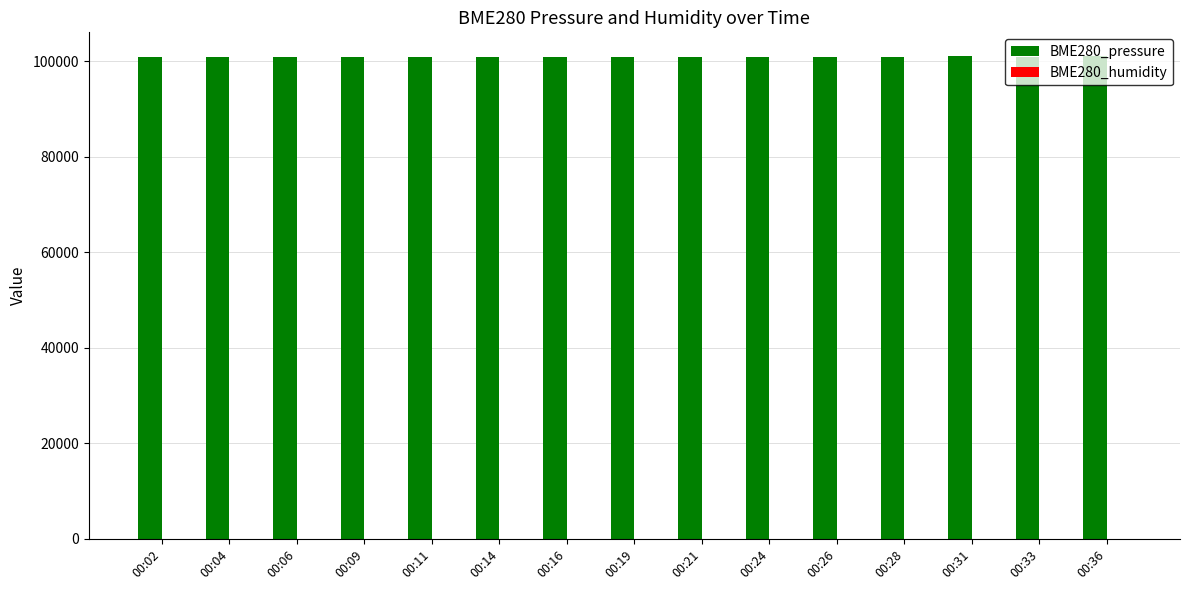

True or false: BME280_pressure has a value of 44743.6 at 00:28.

False